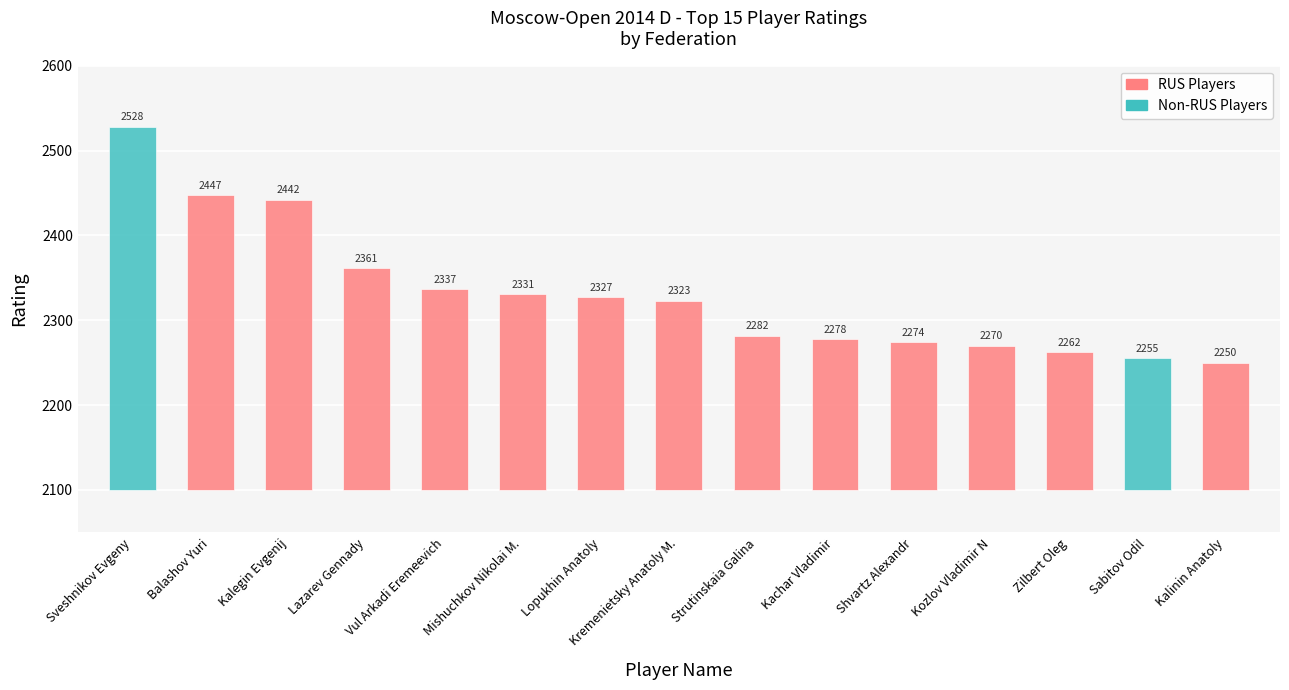

Reading left to right, extract all data points from this chart.

2528	2447	2442	2361	2337	2331	2327	2323	2282	2278	2274	2270	2262	2255	2250